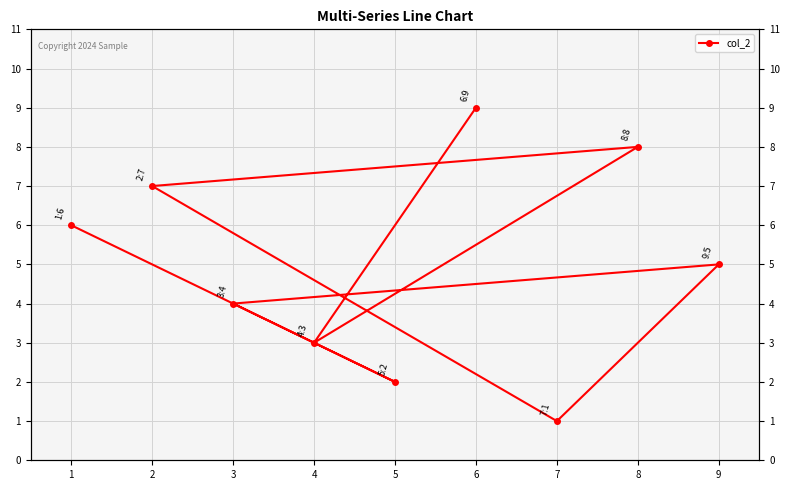

Reading right to left, list all the values displayed in this chart.

9	3	8	7	1	5	4	2	6